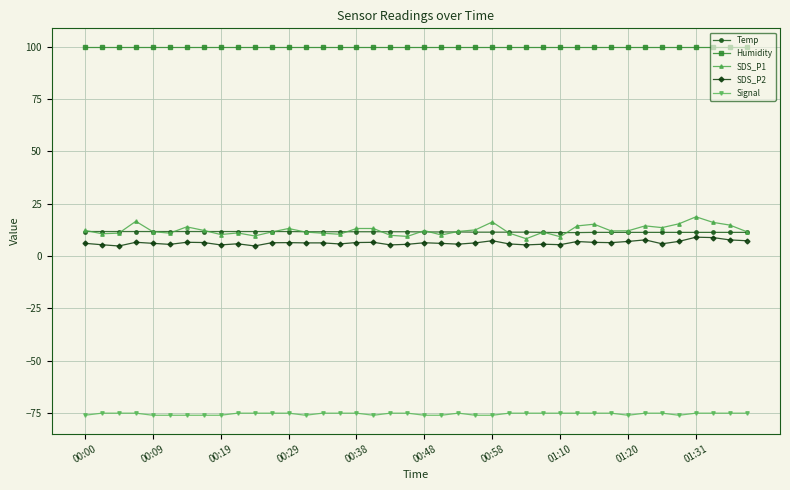

What is the value of the SDS_P1 point at the 9th from the left?

10.3